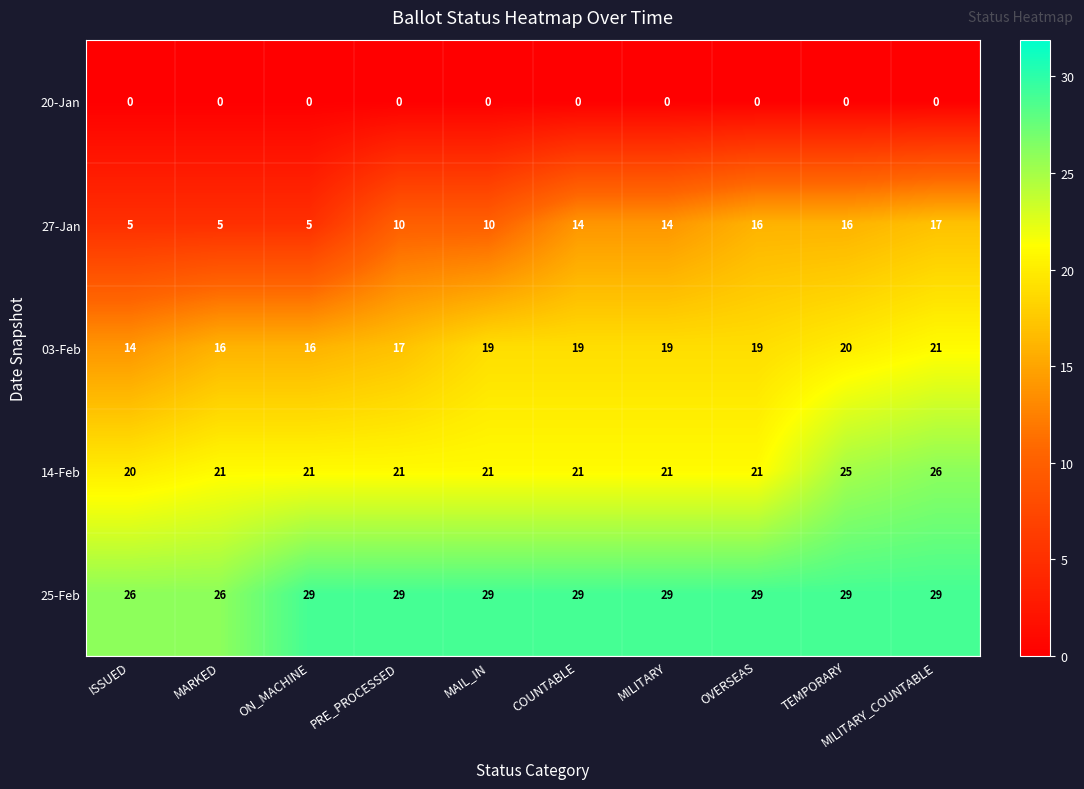

The 27-Jan series shows 25 at TEMPORARY. True or false?

False